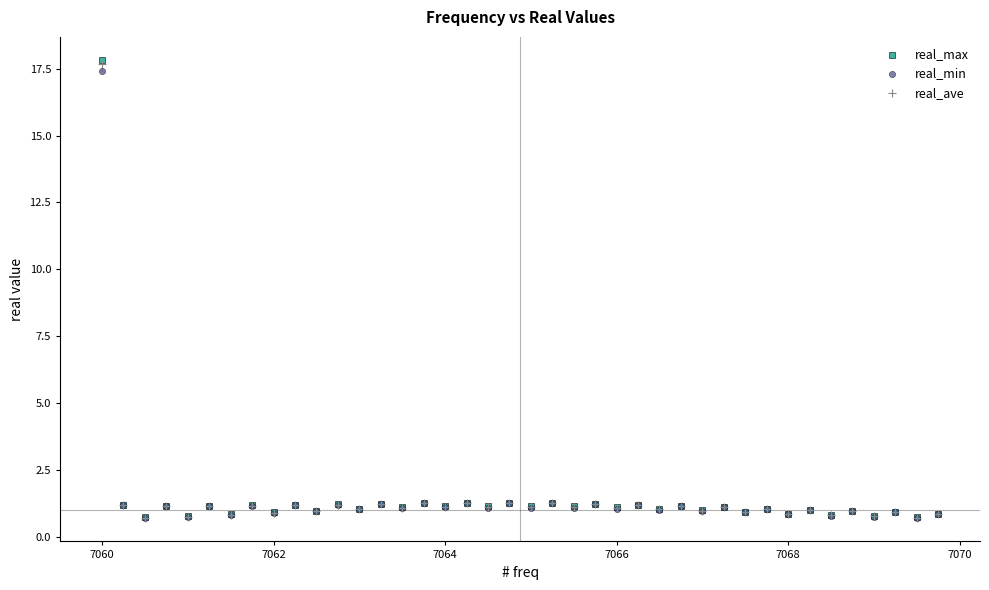

What are all the series names shown in the legend?

real_max, real_min, real_ave